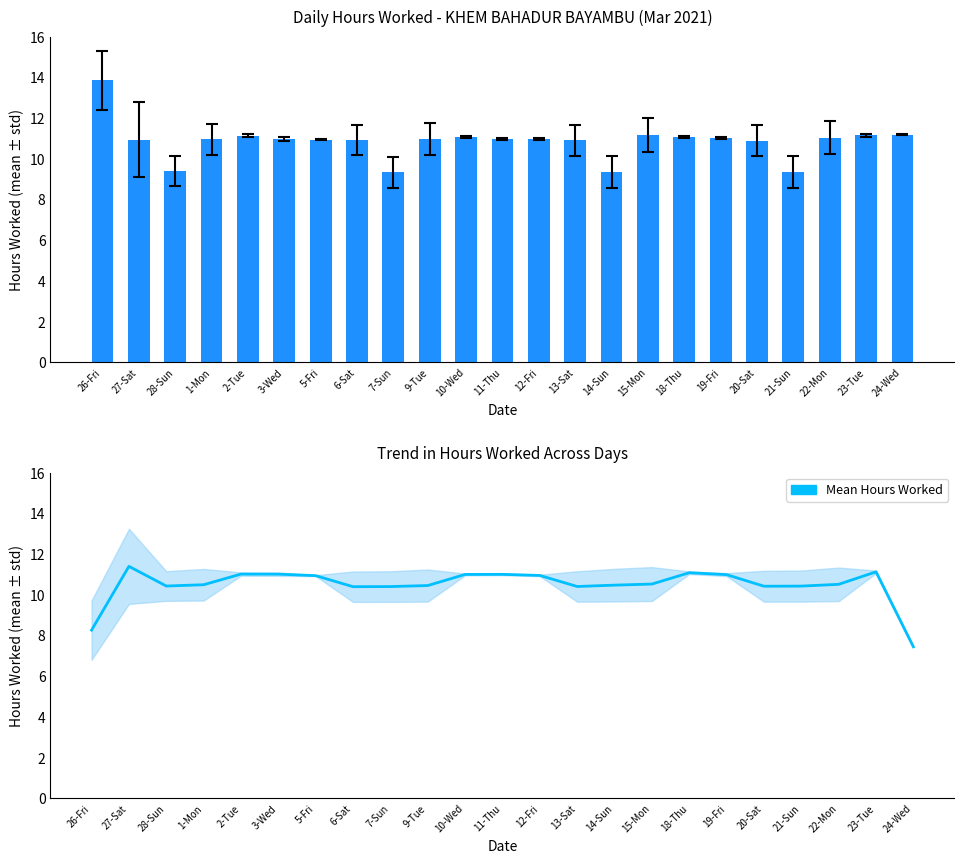

What is the spread (max minus min) of values at 1-Mon?

0.5